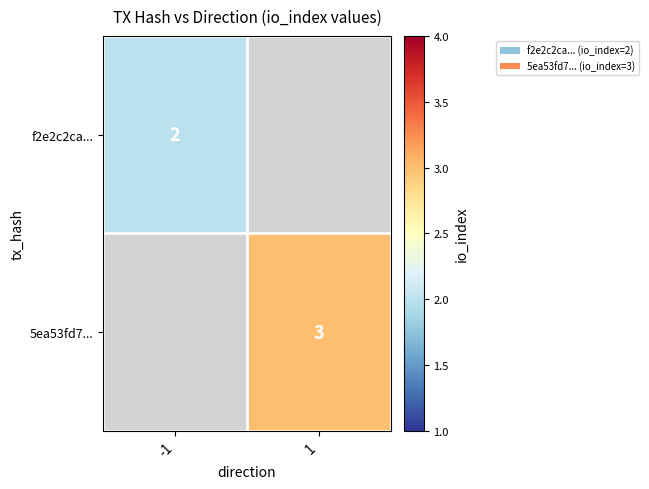

At which category does the chart reach its peak across all series?

1